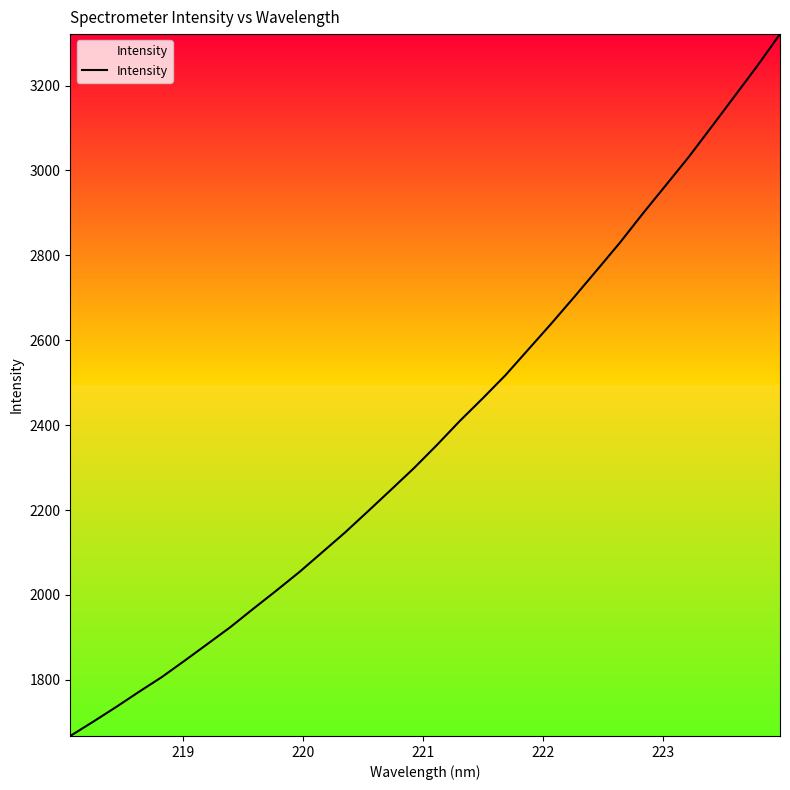

What is the difference between the maximum and minimum values?

1653.4